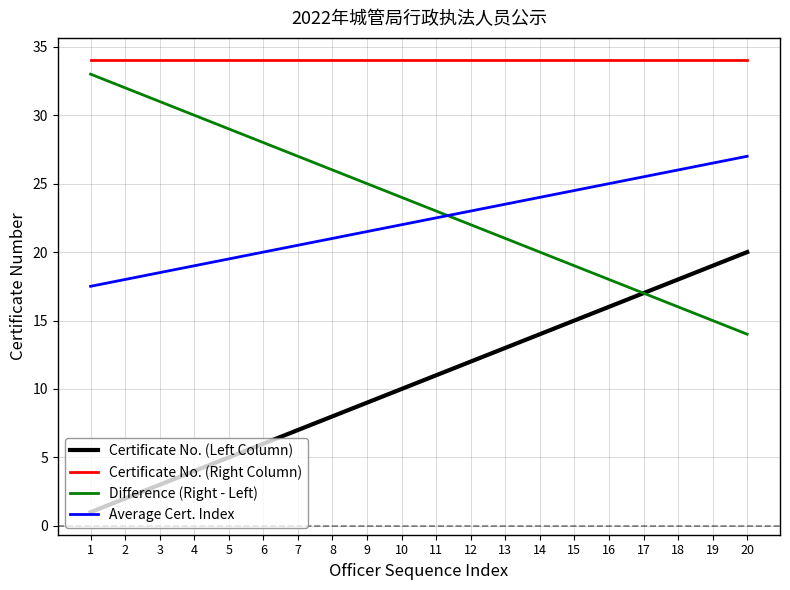

The Certificate No. (Right Column) series shows 15.2 at 17. True or false?

False